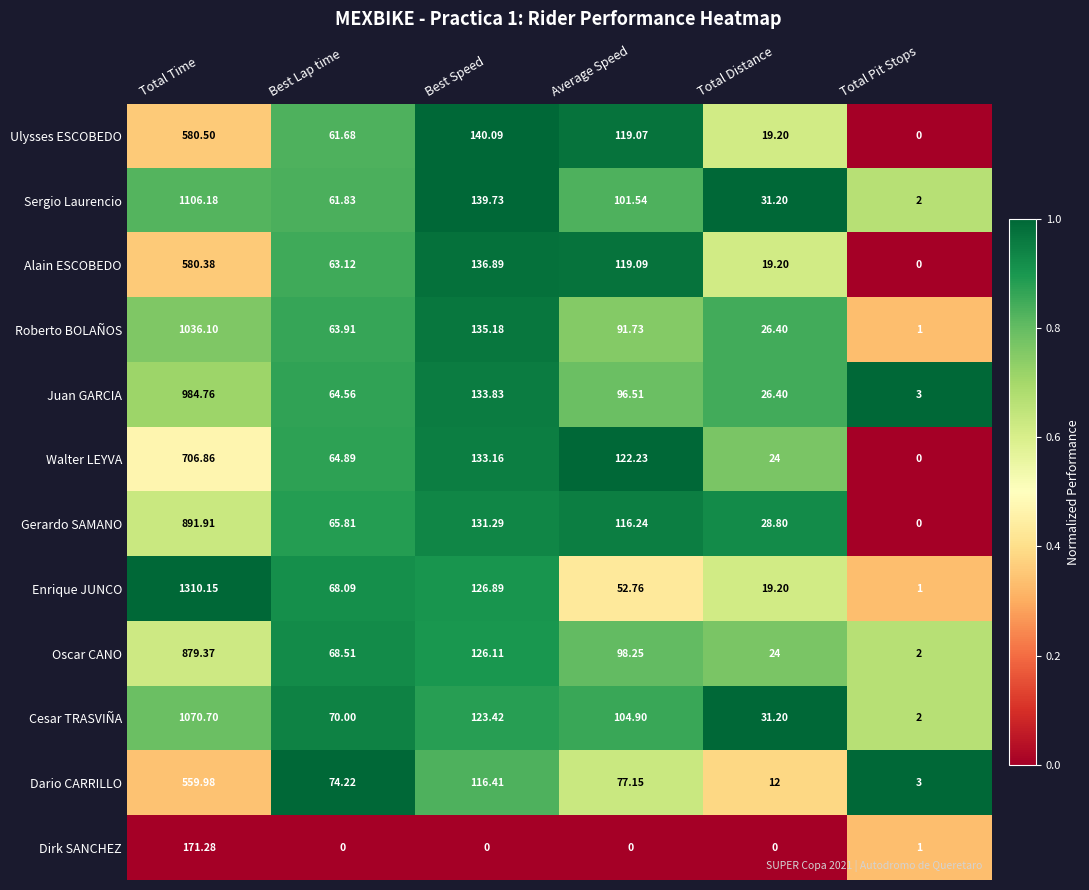

Between Best Lap time and Total Distance, which series saw the biggest shift?

Dario CARRILLO